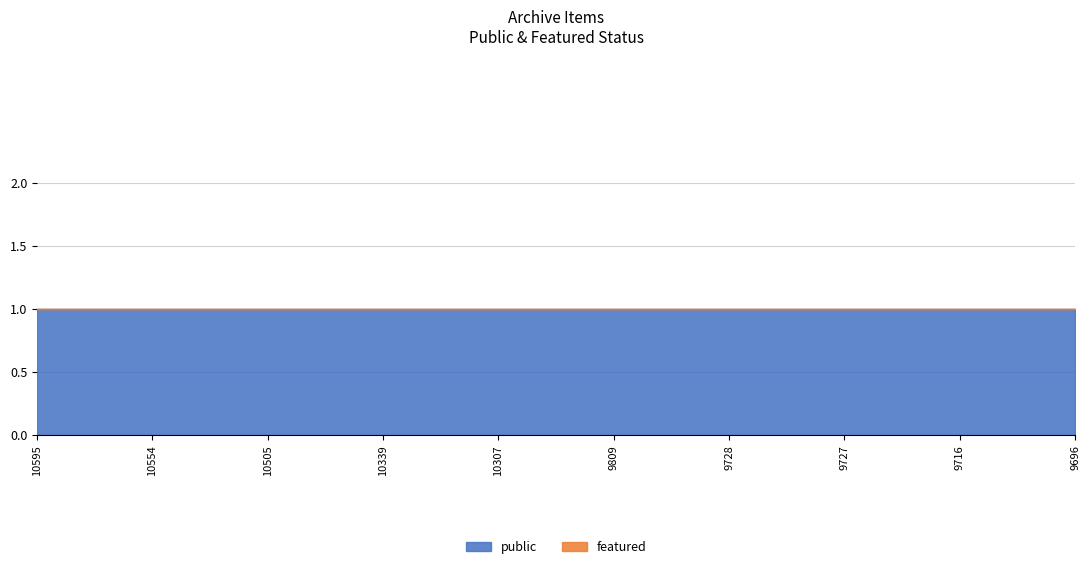

Which series changed the most between 9809 and 9696?

public